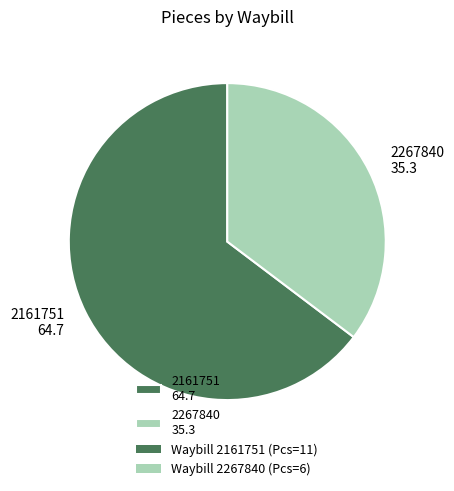

Do 2161751 64.7 and 2267840 35.3 together represent more than half of the pie?

Yes